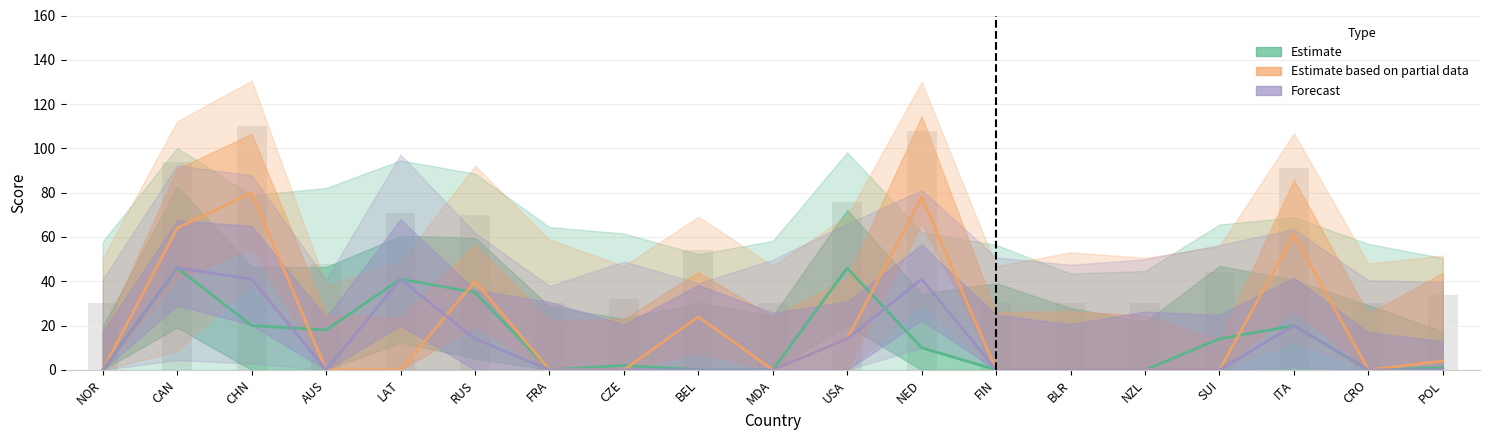

What is the difference between the Forecast values at NED and CZE?

41